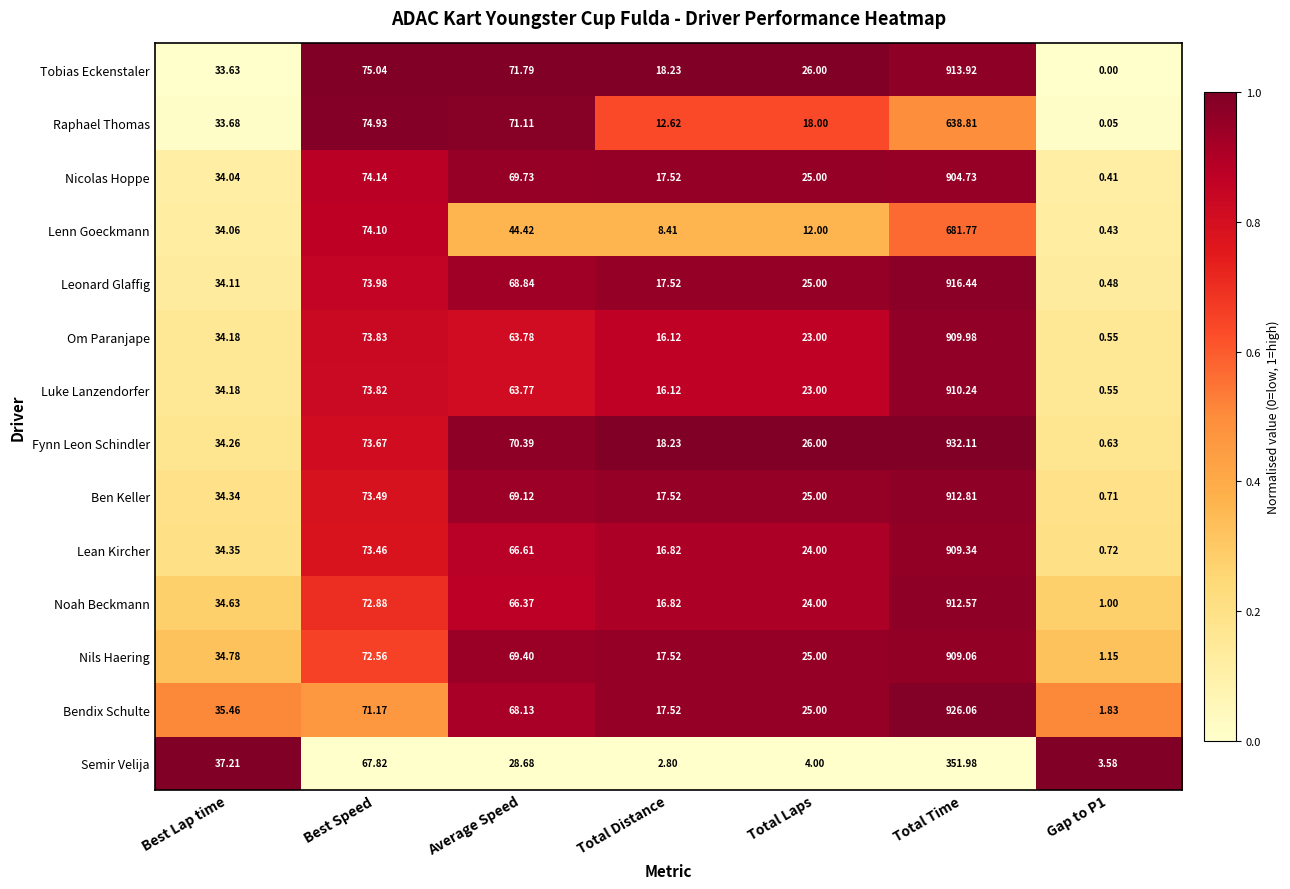

Which series has the largest range (max minus min)?

Fynn Leon Schindler